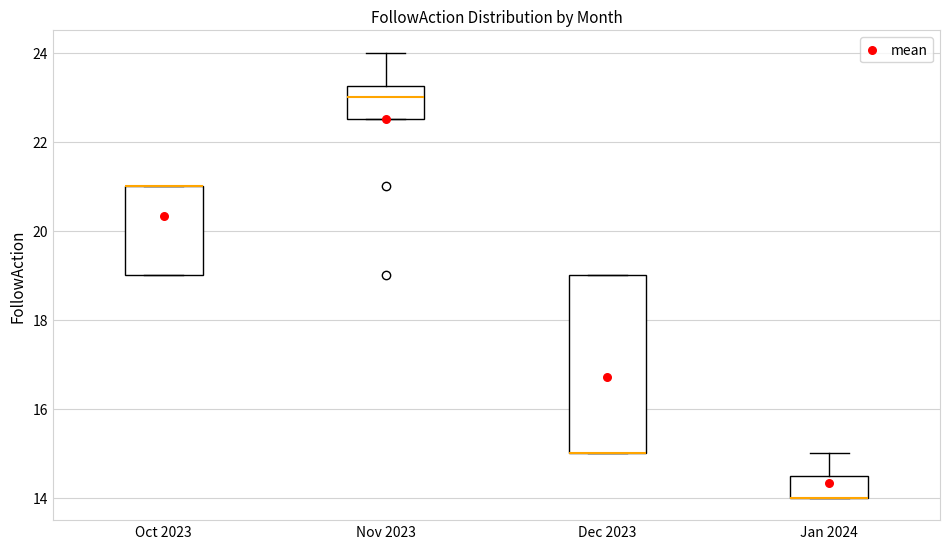

Which box is the tallest, from its lower edge to its upper edge?

Dec 2023